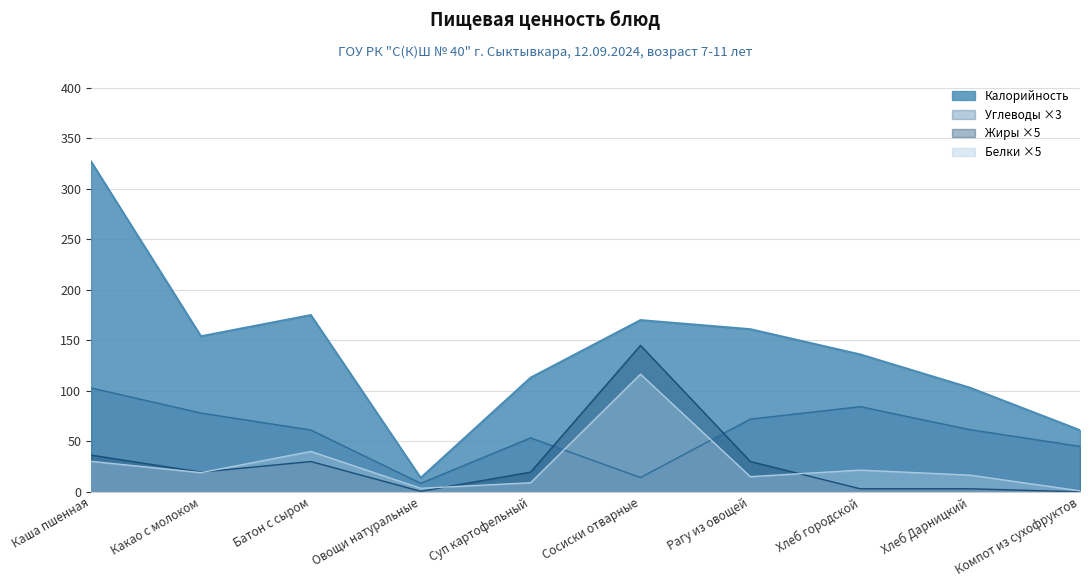

At which category does Углеводы reach its first local peak?

Суп картофельный